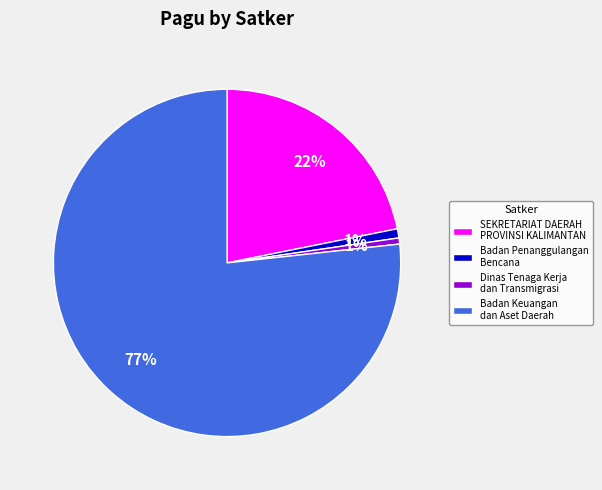

The Badan Keuangan dan Aset Daerah slice represents 83% of the pie. True or false?

False